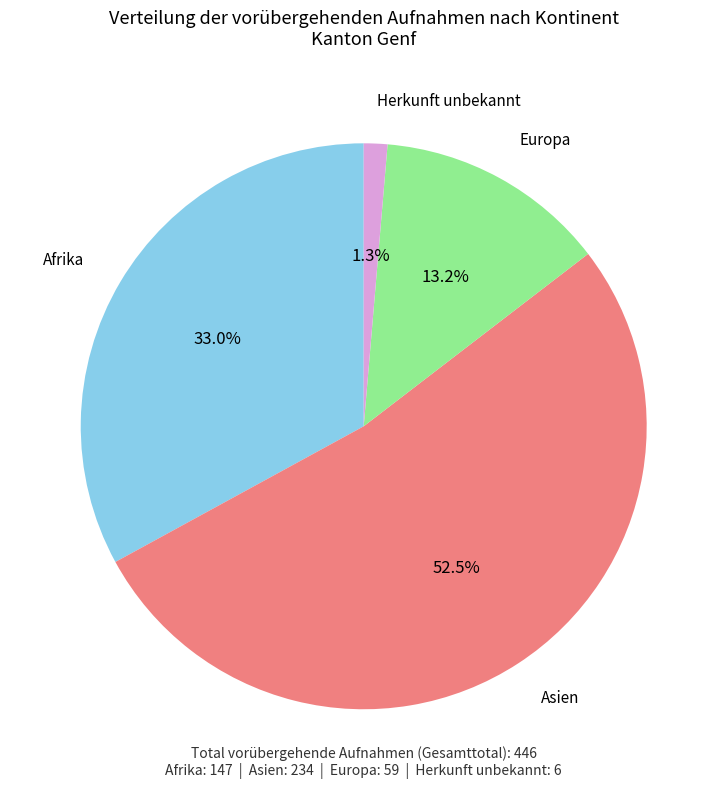

Does any single category account for the majority?

Yes